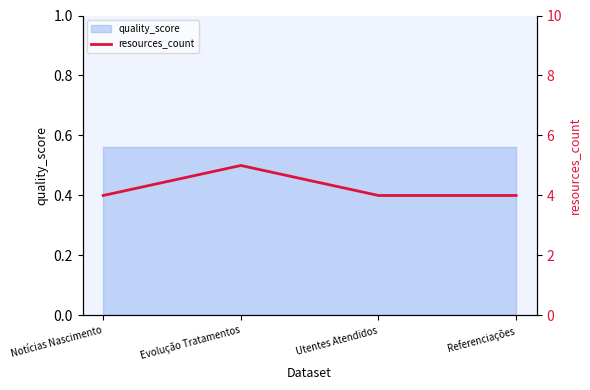

Count the values in the range 4 to 5.

4